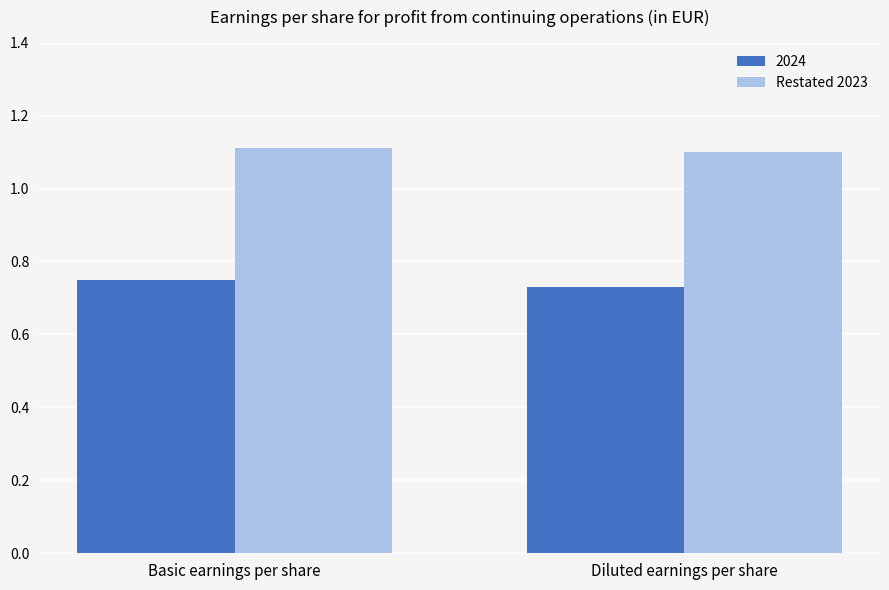

True or false: 2024 has a value of 1.3 at Basic earnings per share.

False